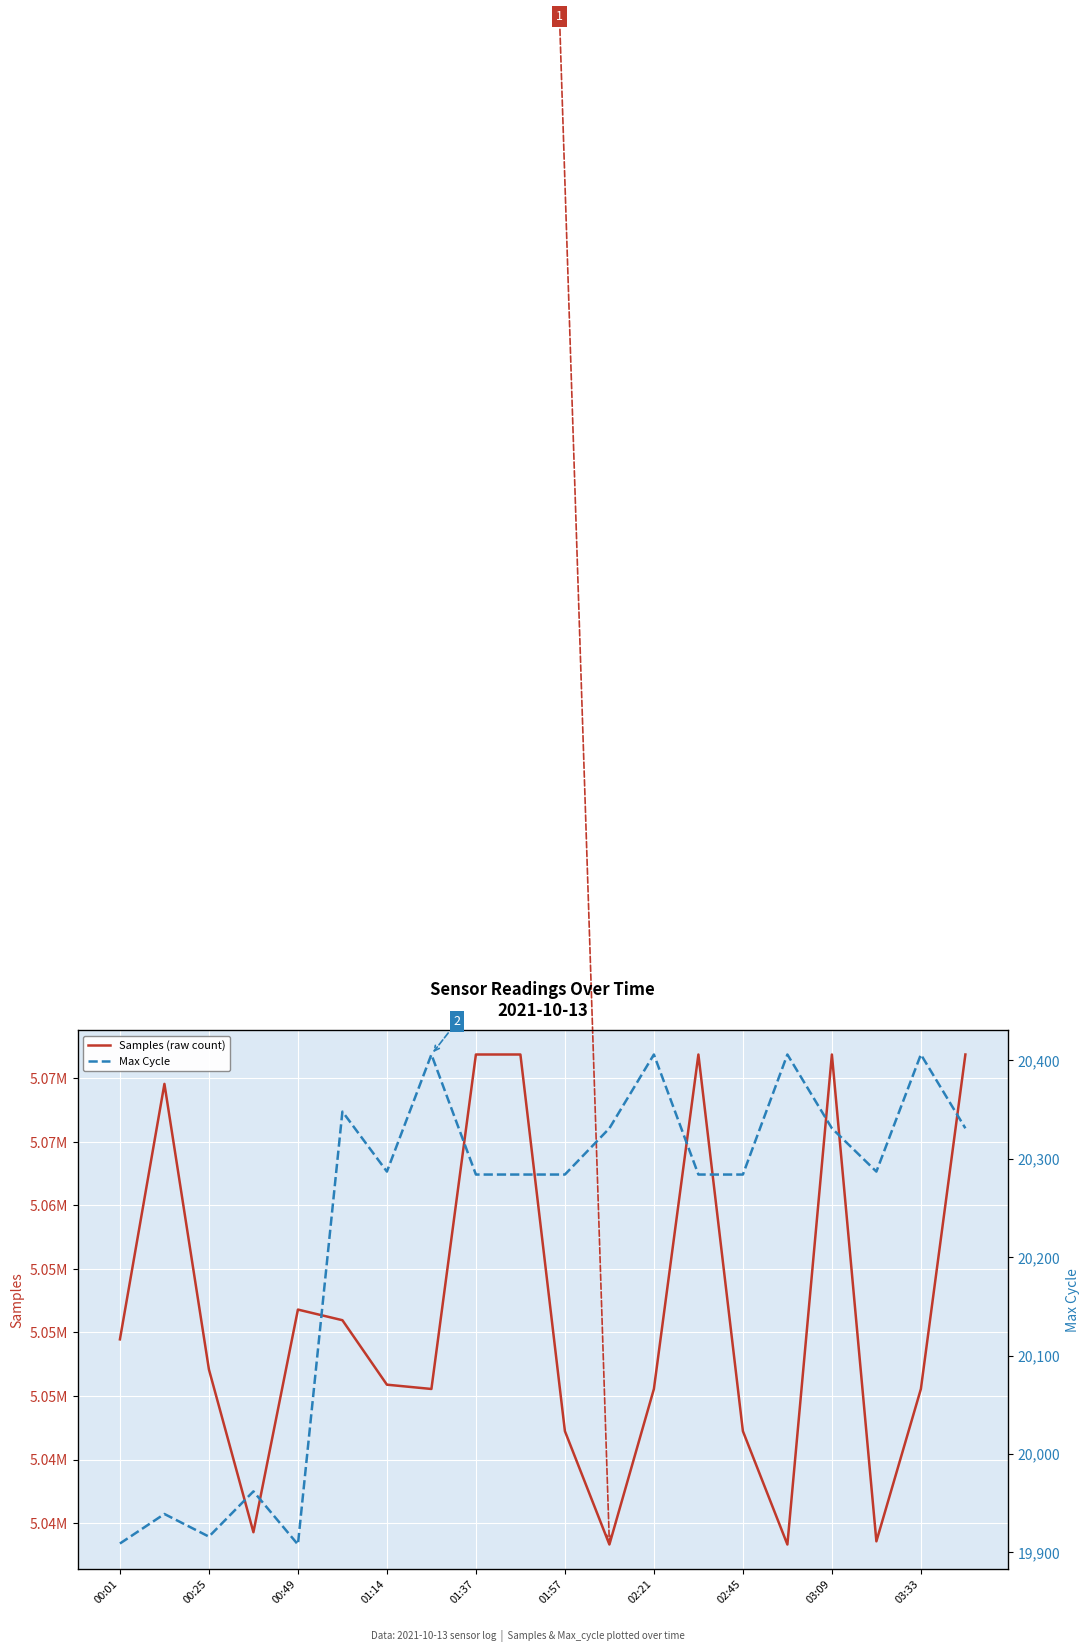

What is the highest value of the Max Cycle series?

20406